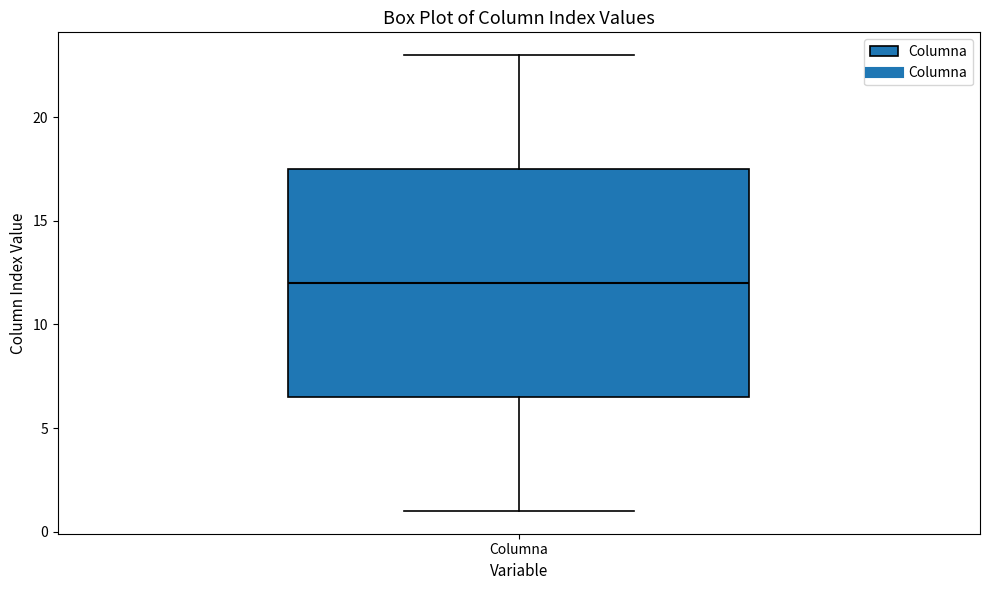

Where does the median line of the box for Columna sit on the y-axis? The values are not printed on the chart, so give them approximately, as read against the axis.

12.0